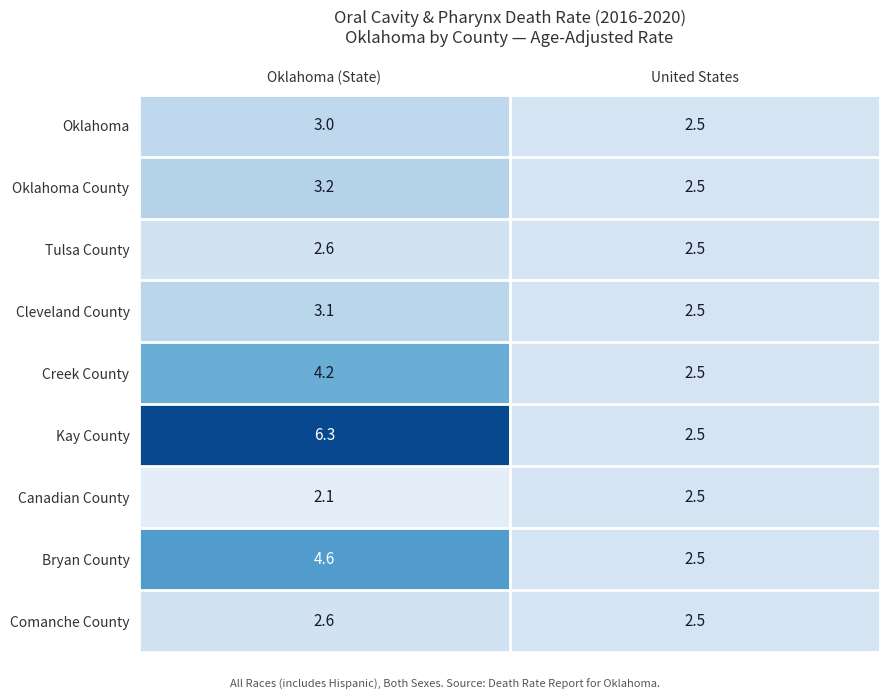

Which series has the widest spread of values?

Kay County